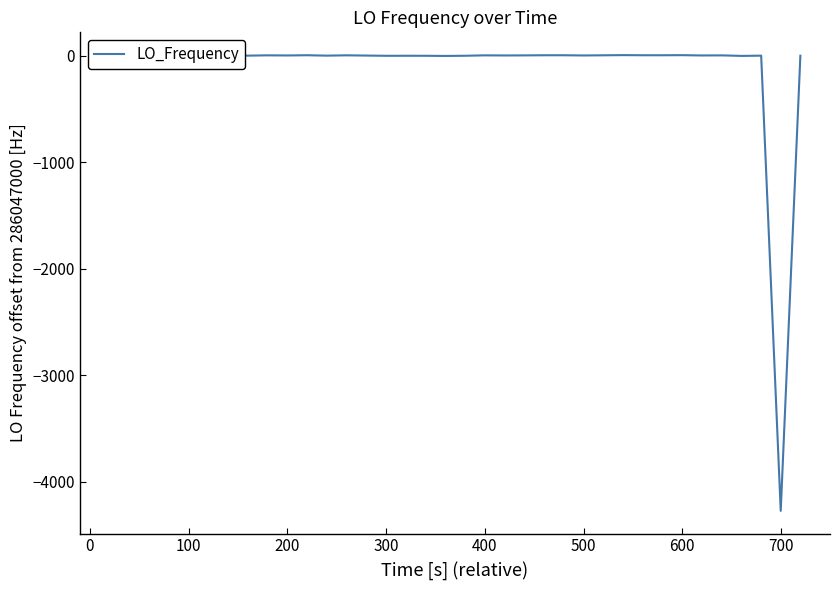

What is the smallest value displayed?

-4274.8